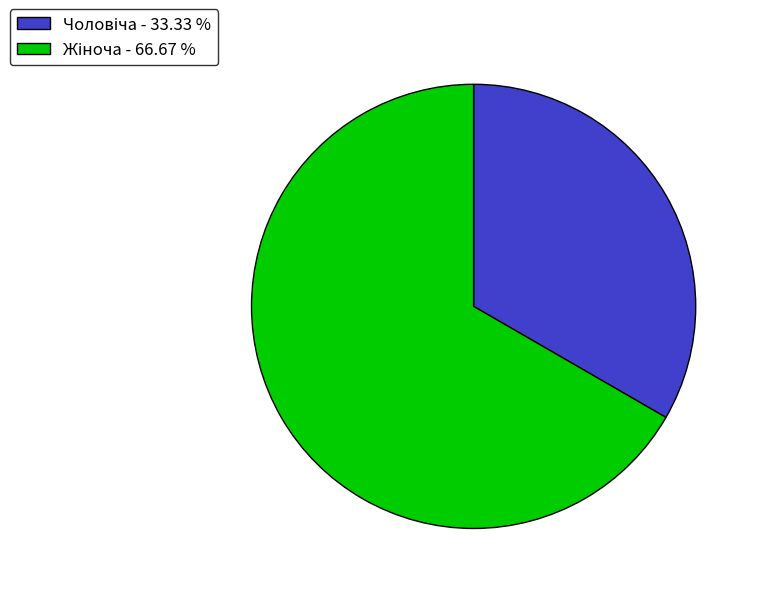

Is there a majority slice in this chart?

Yes